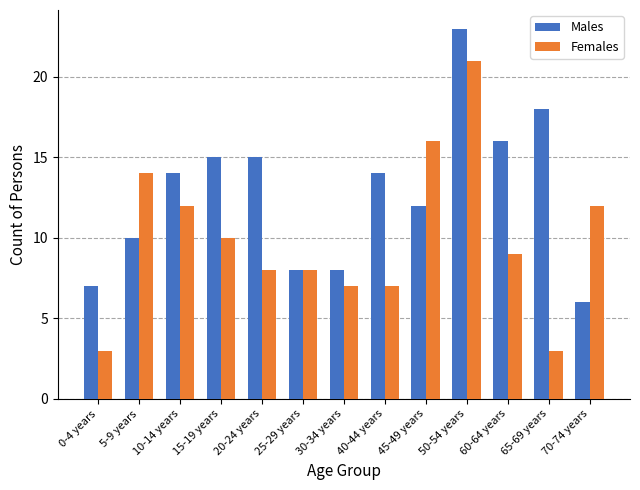

Is it true that Males equals 12 at 45-49 years?

True